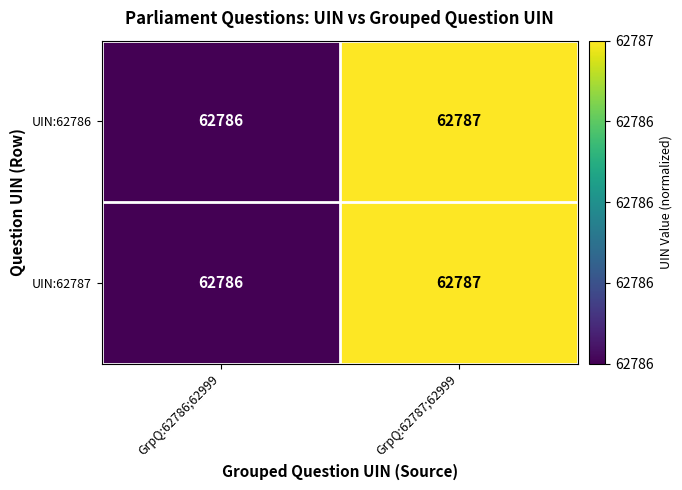

Reading left to right, transcribe all the data shown in this chart.

UIN:62786: GrpQ:62786;62999=62786	GrpQ:62787;62999=62787
UIN:62787: GrpQ:62786;62999=62786	GrpQ:62787;62999=62787